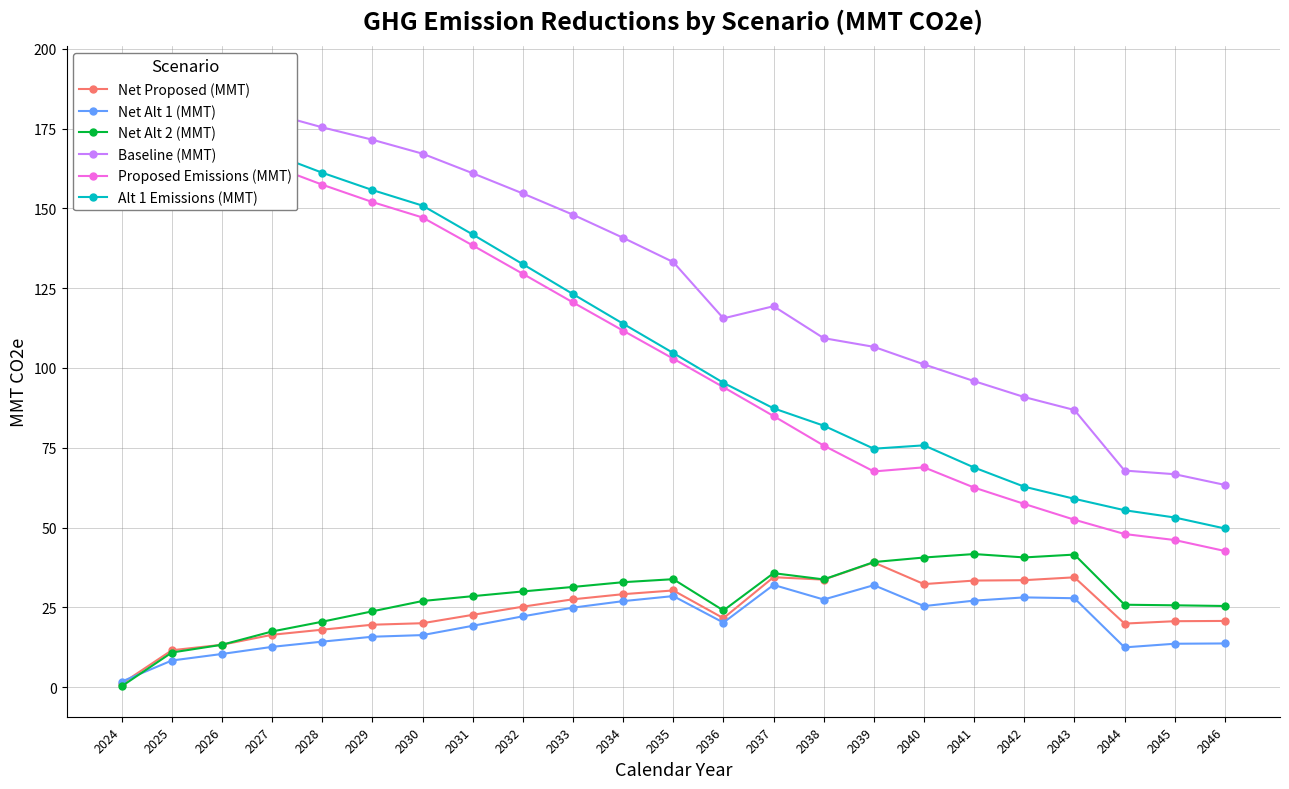

At which label does Proposed Emissions (MMT) first exceed 102?

2024